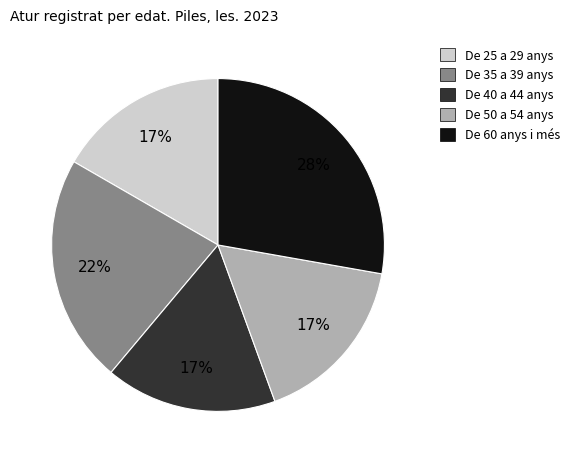

Which category has the biggest portion of the pie?

De 60 anys i més